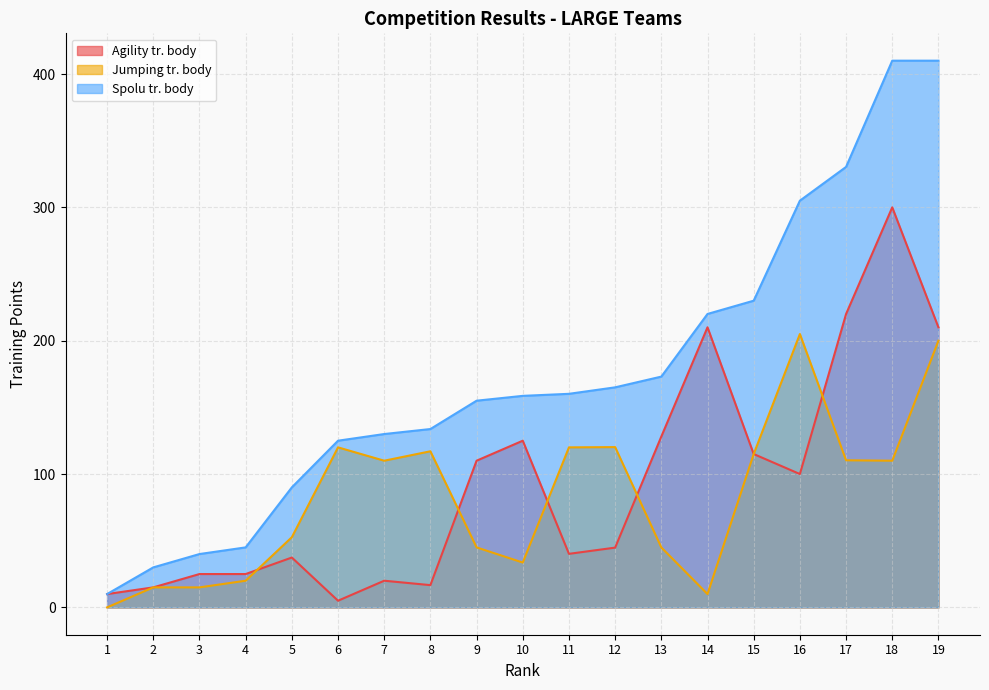

Reading left to right, transcribe all the data shown in this chart.

Agility tr. body: 1=10.0	2=15.0	3=25.0	4=25.0	5=37.4	6=5.0	7=20.0	8=16.7	9=110.0	10=125.0	11=40.2	12=44.8	13=128.1	14=210.1	15=115.0	16=100.0	17=220.0	18=300.0	19=210.0
Jumping tr. body: 1=0.0	2=15.0	3=15.0	4=20.0	5=52.6	6=120.0	7=110.0	8=117.1	9=45.0	10=33.6	11=120.0	12=120.2	13=44.9	14=10.0	15=115.0	16=205.0	17=110.3	18=110.0	19=200.0
Spolu tr. body: 1=10.0	2=30.0	3=40.0	4=45.0	5=90.0	6=125.0	7=130.0	8=133.8	9=155.0	10=158.6	11=160.2	12=165.0	13=173.1	14=220.1	15=230.0	16=305.0	17=330.3	18=410.0	19=410.0